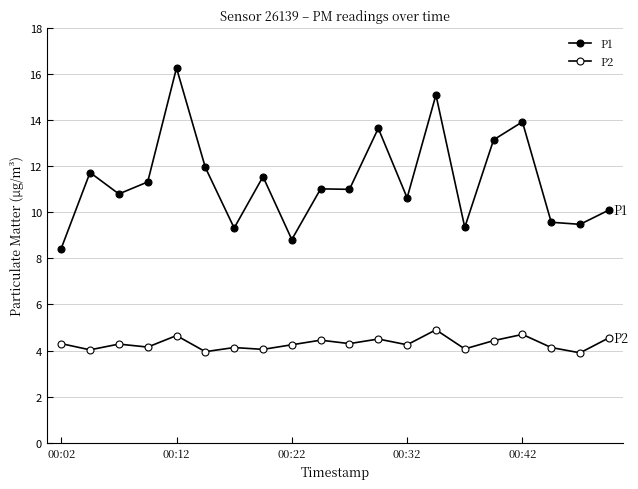

True or false: P2 and P1 cross at least once.

False